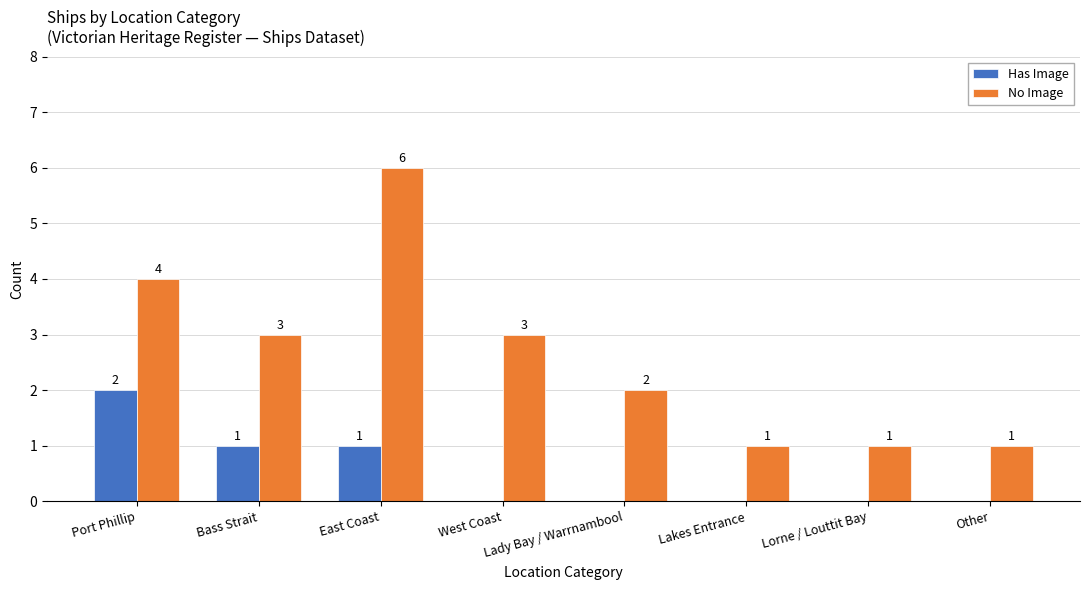

Are the bars horizontal?

No